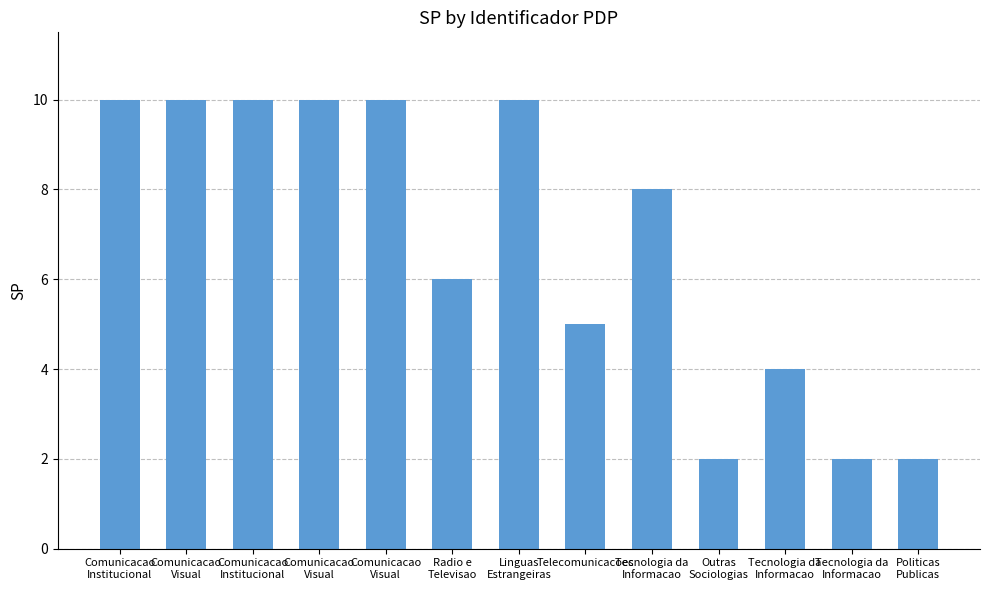

How many bars are there in total?

13